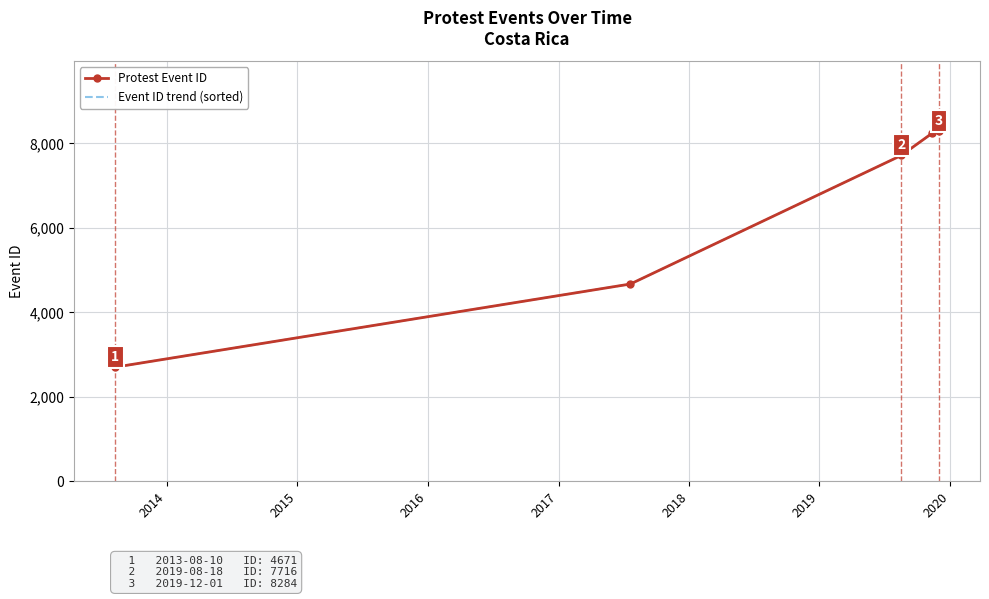

At how many categories does at least one series exceed 3638?

4